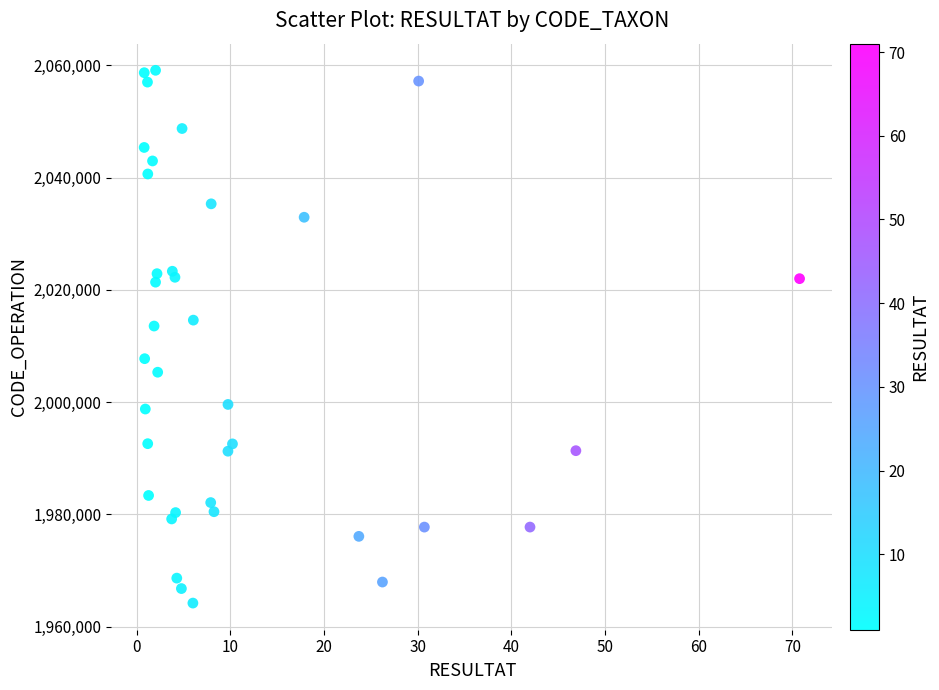

What is the range of X values (max minus min)?

70.0